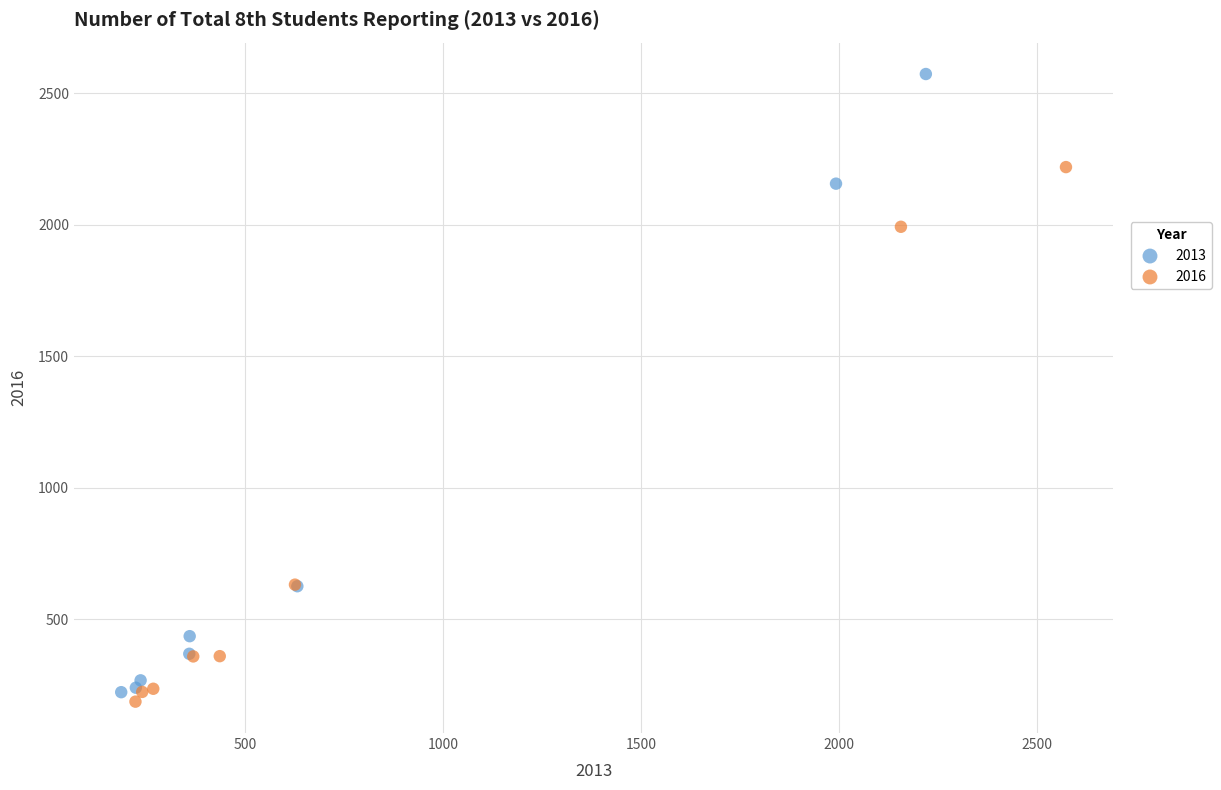

Which series has the largest Y range (max minus min)?

2013